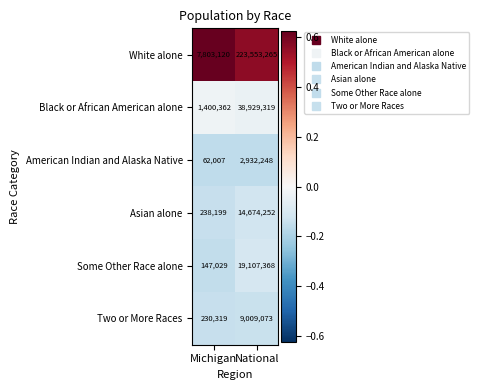

How many distinct data groups are displayed?

6